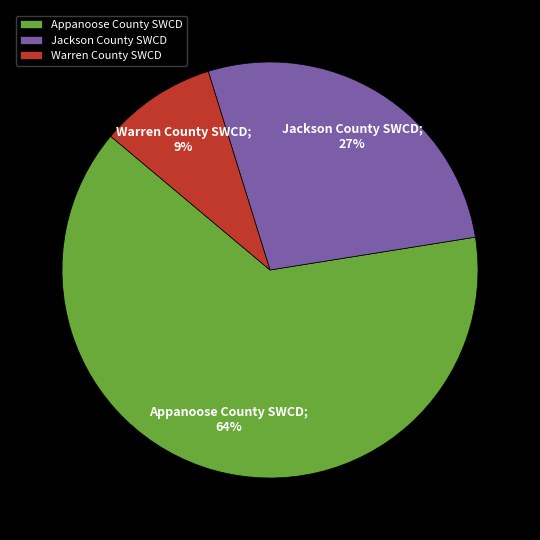

To the nearest percent, what percentage of the pie is Warren County SWCD?

9%